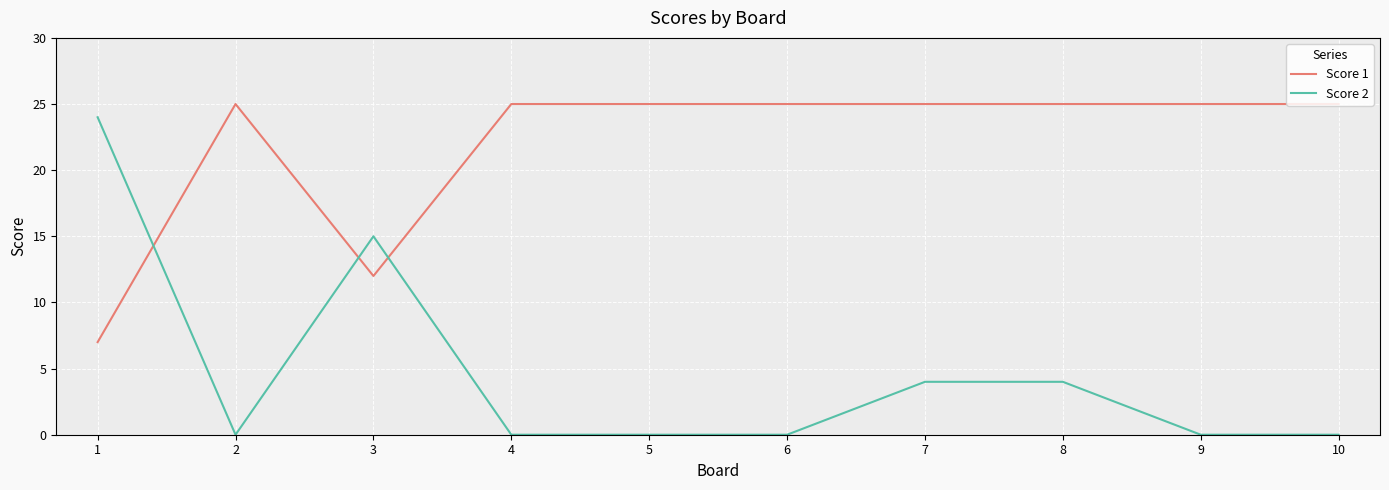

At which category does Score 1 reach its first local peak?

2